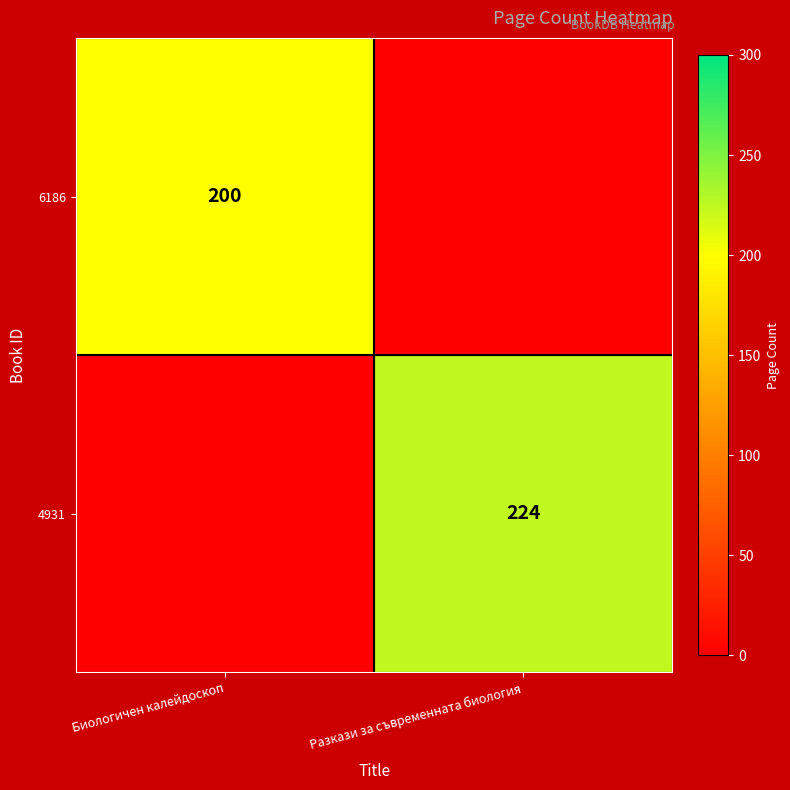

Is it true that 6186 equals 330 at Биологичен калейдоскоп?

False